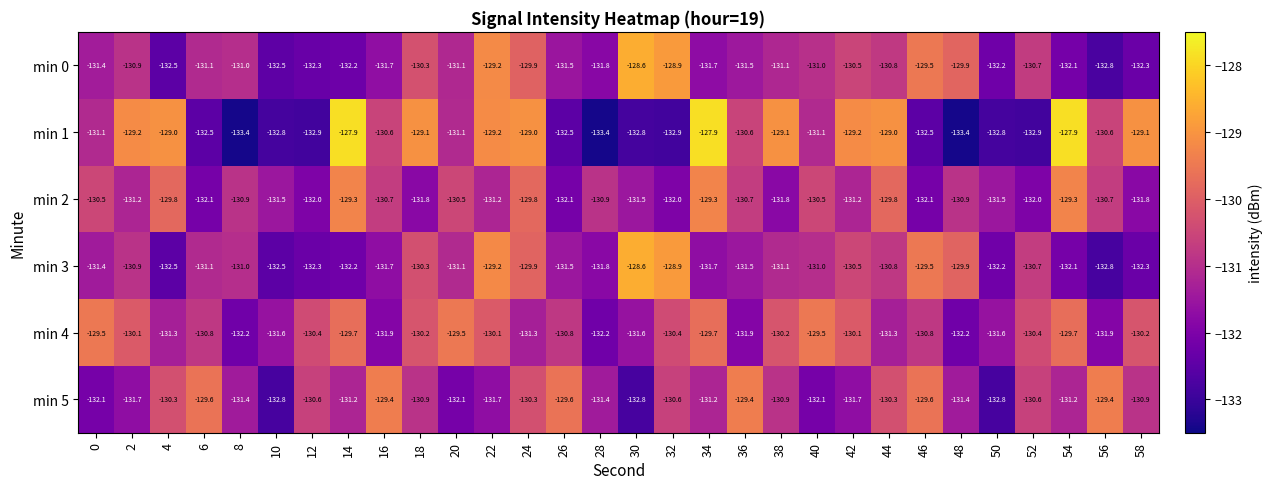

The min 5 series shows -65.4 at 36. True or false?

False